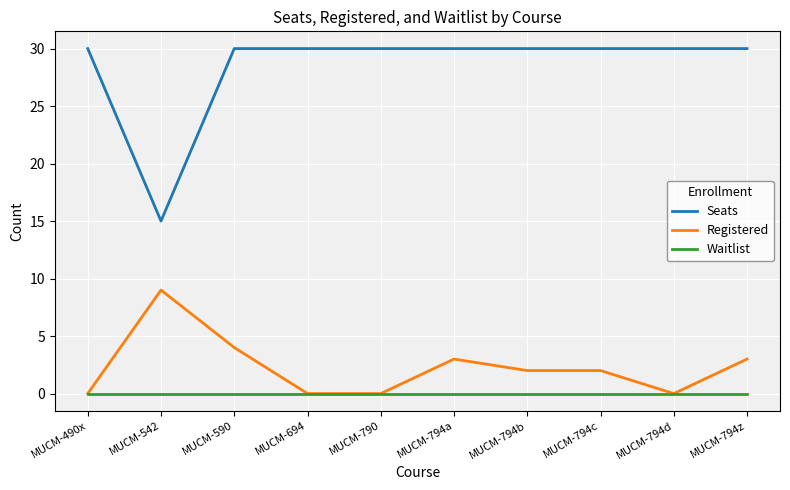

What position from the left is MUCM-542?

2